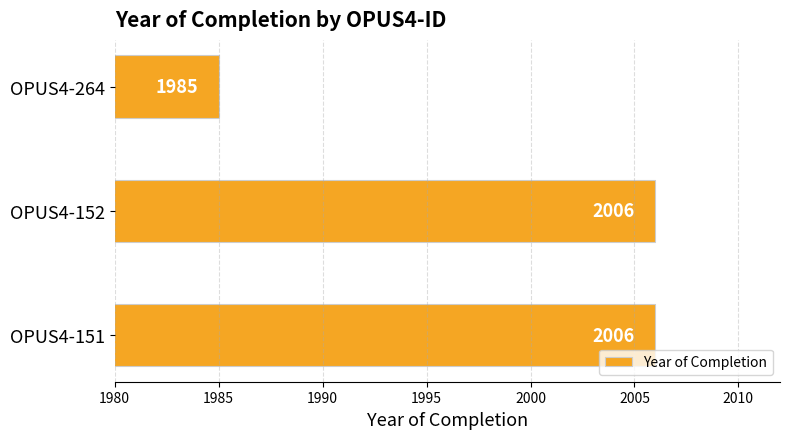

Count the number of data series in this chart.

1